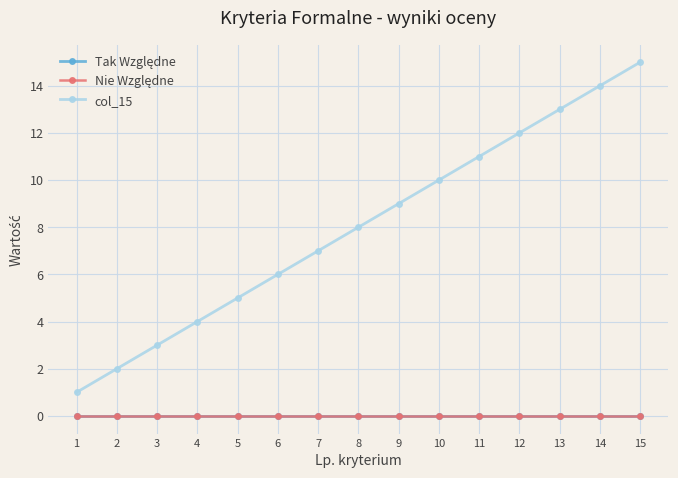

At 4, list the series in order from smallest to largest.

Tak Względne, Nie Względne, col_15